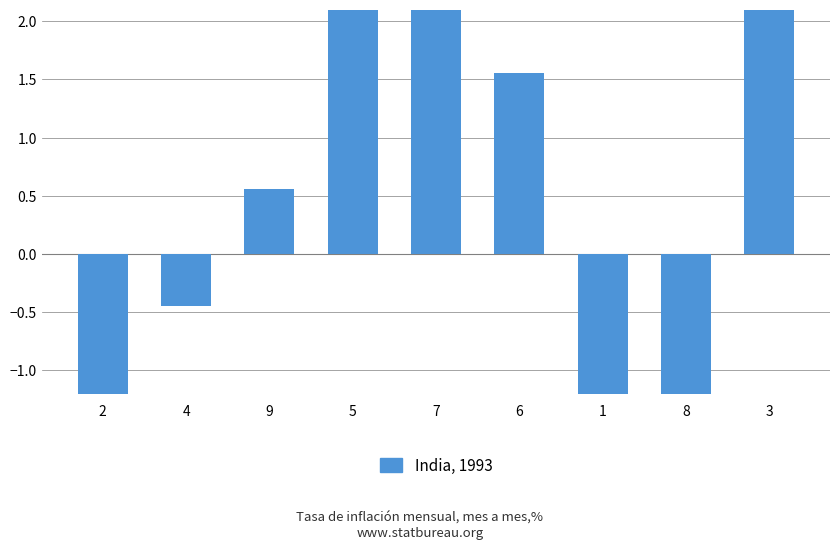

Does the chart contain any negative values?

Yes